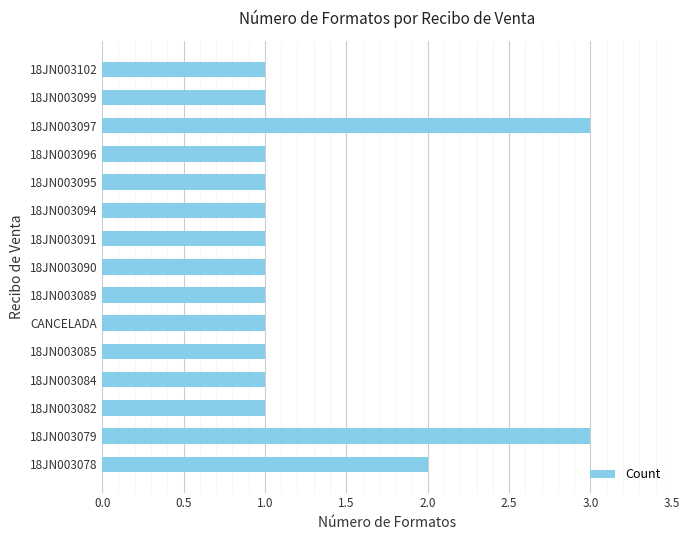

What is the greatest value displayed?

3